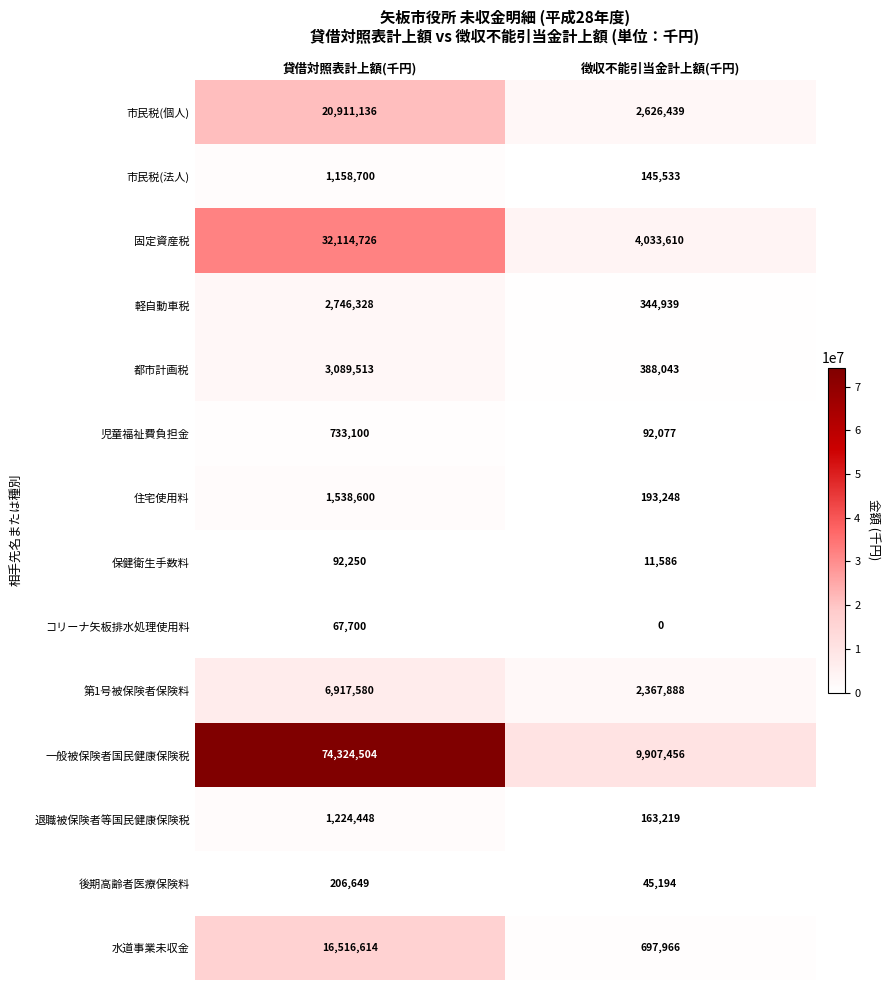

Which category has the highest value across all series?

貸借対照表計上額(千円)